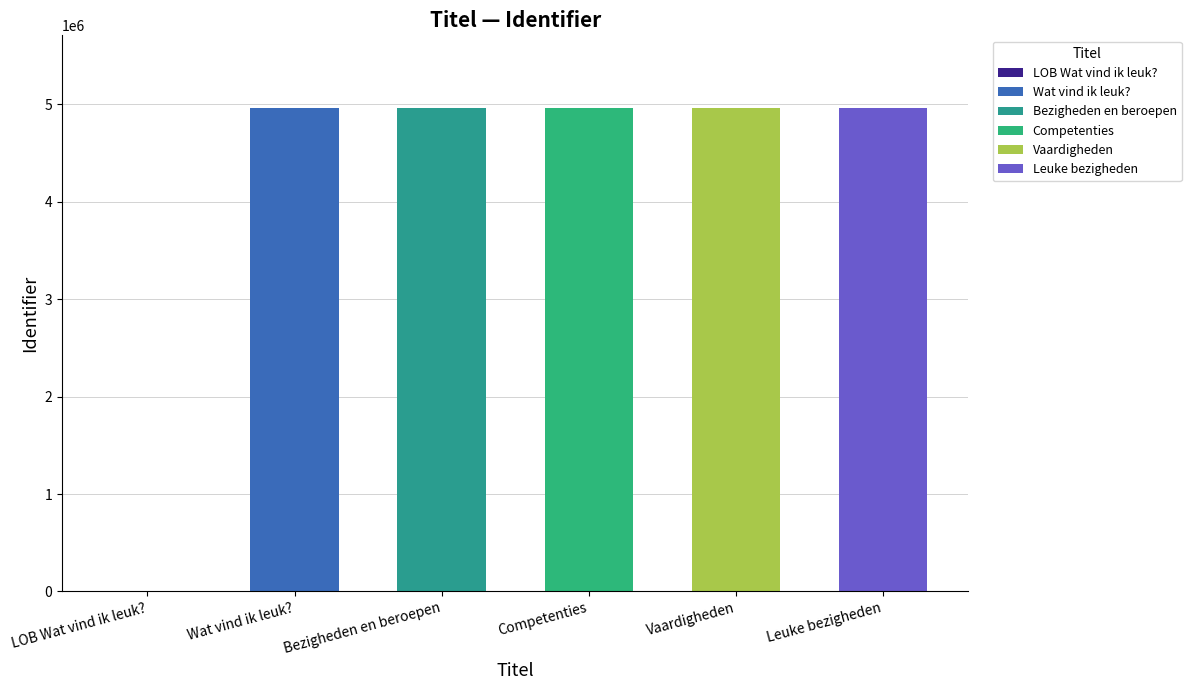

List the labels in order of value, smallest first.

LOB Wat vind ik leuk?, Wat vind ik leuk?, Bezigheden en beroepen, Competenties, Vaardigheden, Leuke bezigheden